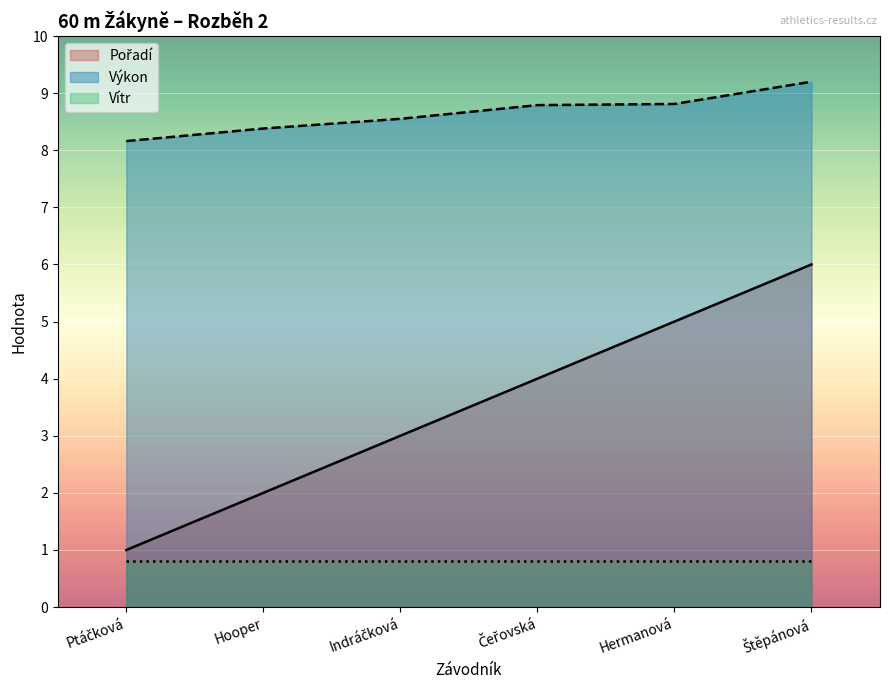

True or false: Výkon and Vítr intersect in this chart.

False